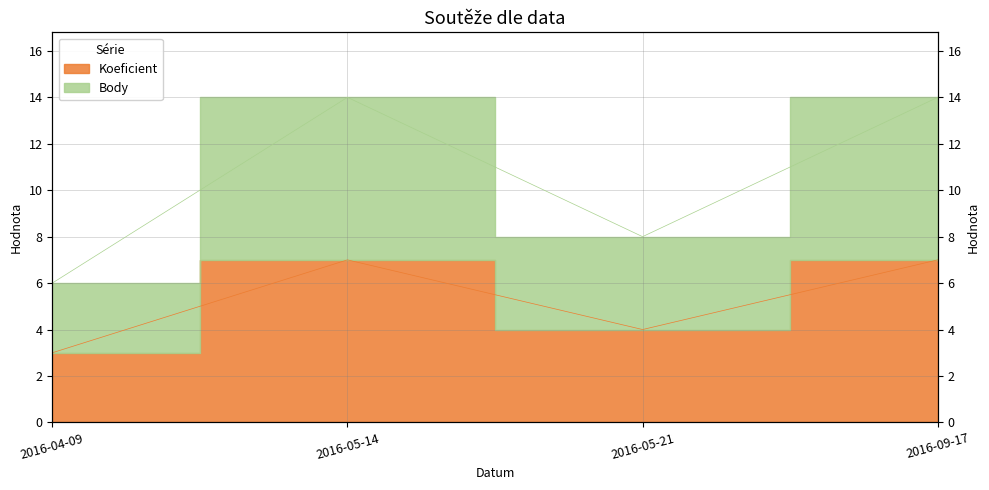

Reading left to right, what are all the values shown in this chart?

Koeficient: 2016-04-09=3	2016-05-14=7	2016-05-21=4	2016-09-17=7
Body: 2016-04-09=6	2016-05-14=14	2016-05-21=8	2016-09-17=14